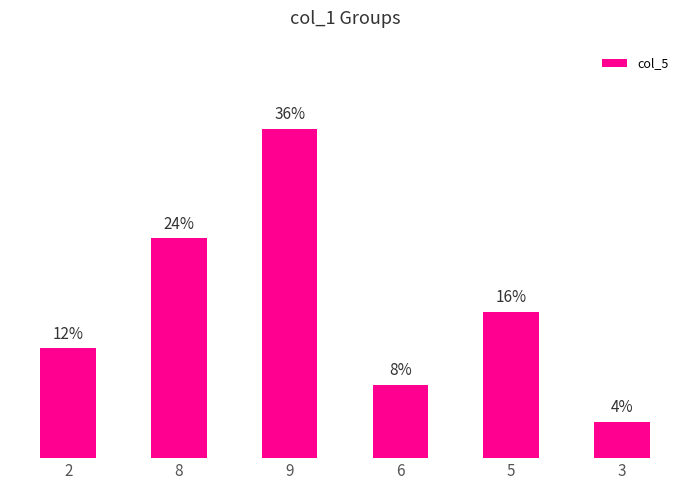

What is the difference between the values at 2 and 3?

2